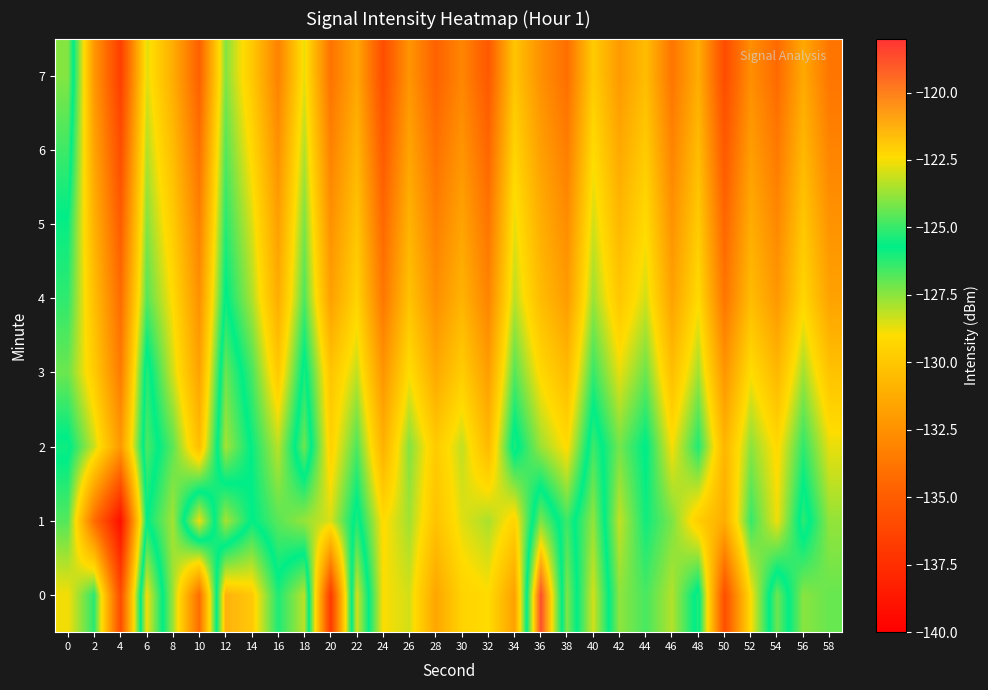

What is the difference between the highest and lowest values at 6?

6.0